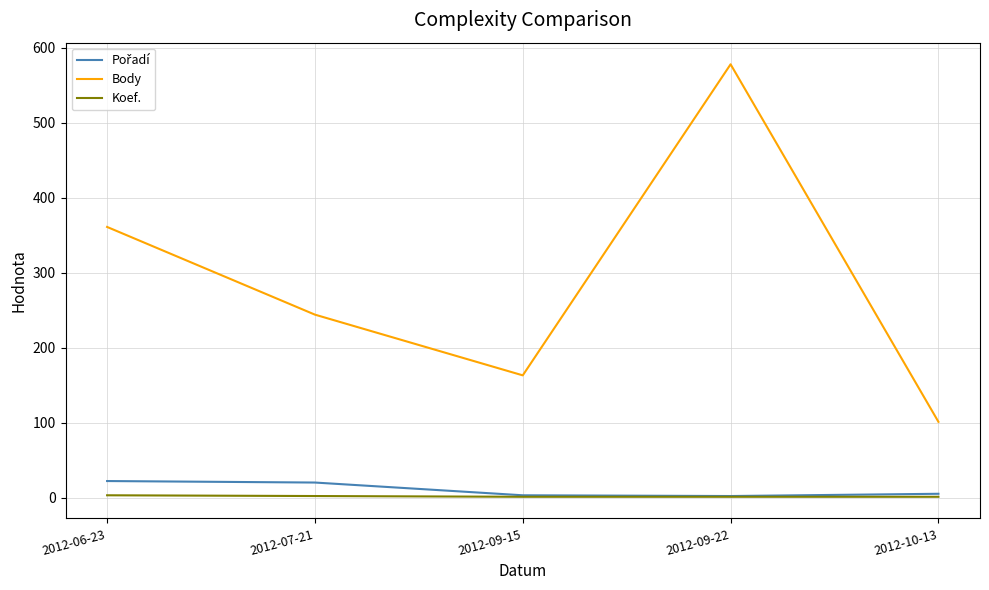

At how many categories does at least one series exceed 373?

1